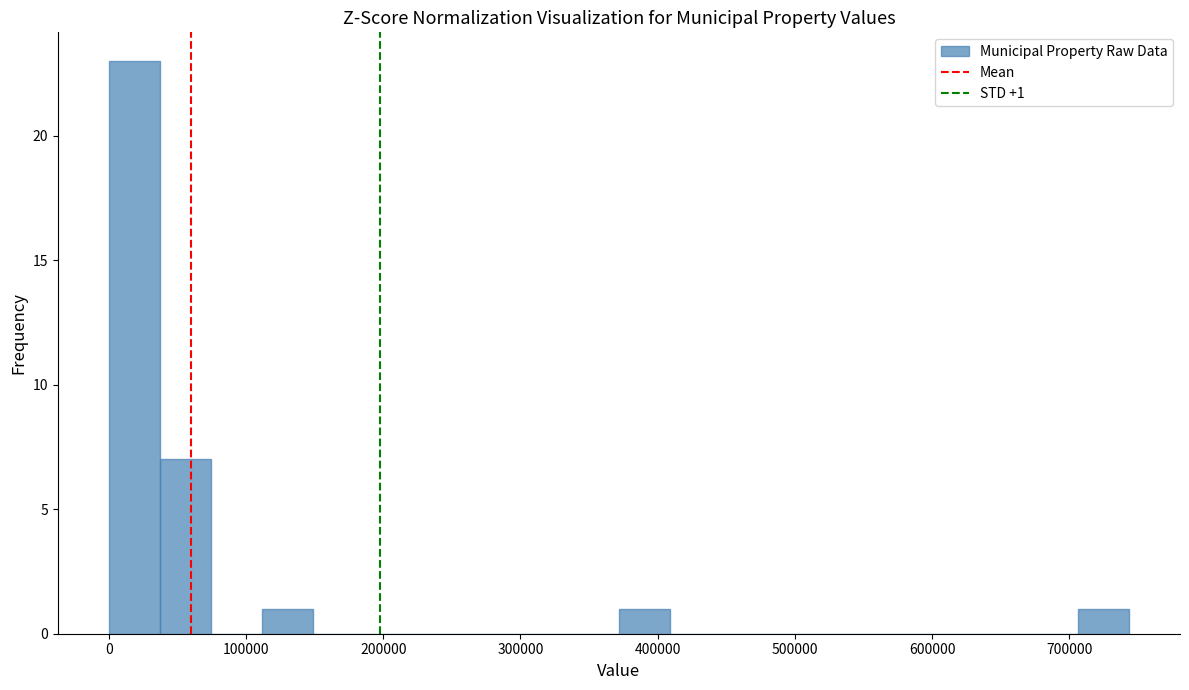

Read against the x-axis, roughly where is the centre of the tallest bar?

20000